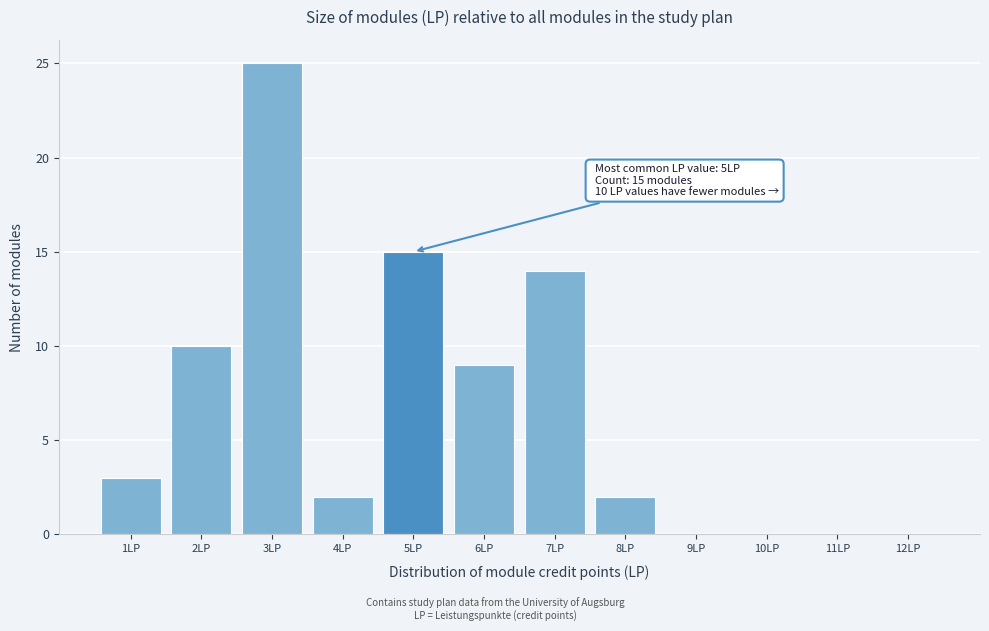

Over which range of the x-axis is the bar tallest?

2.5 to 3.5